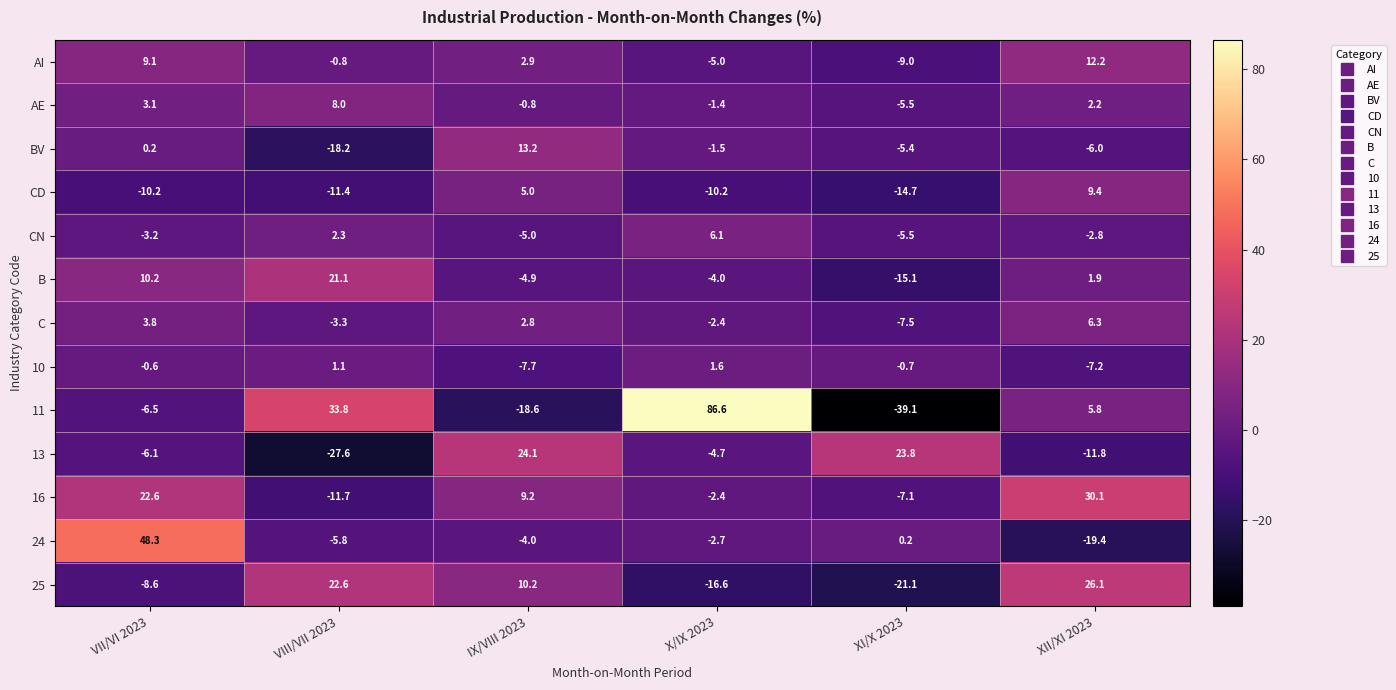

How many data points does each series have?

6